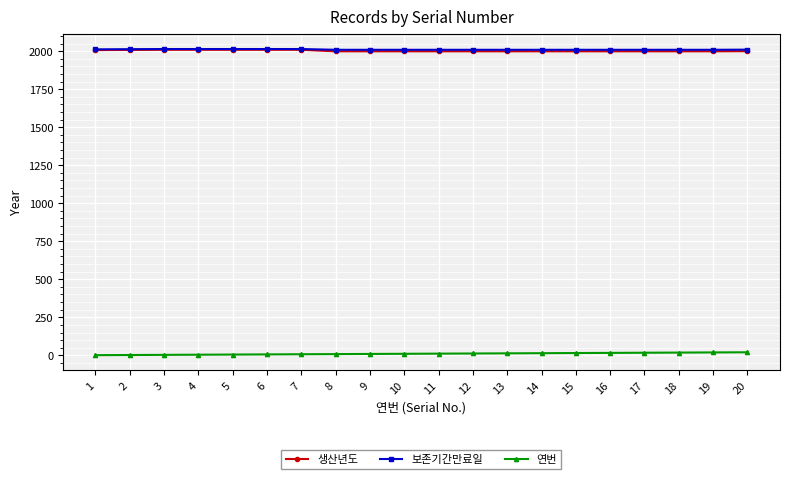

What is the spread (max minus min) of values at 19?

1990